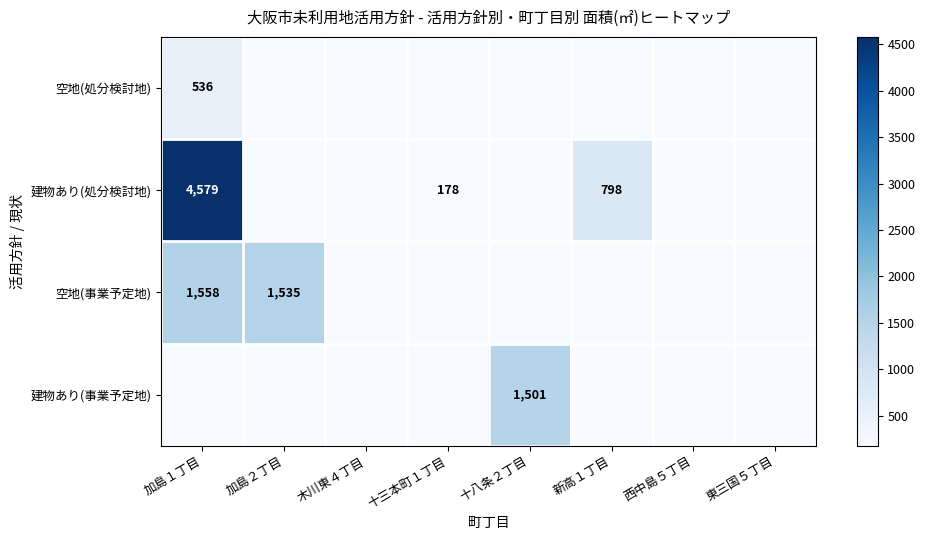

Is it true that 建物あり(処分検討地) equals 4579 at 加島１丁目?

True